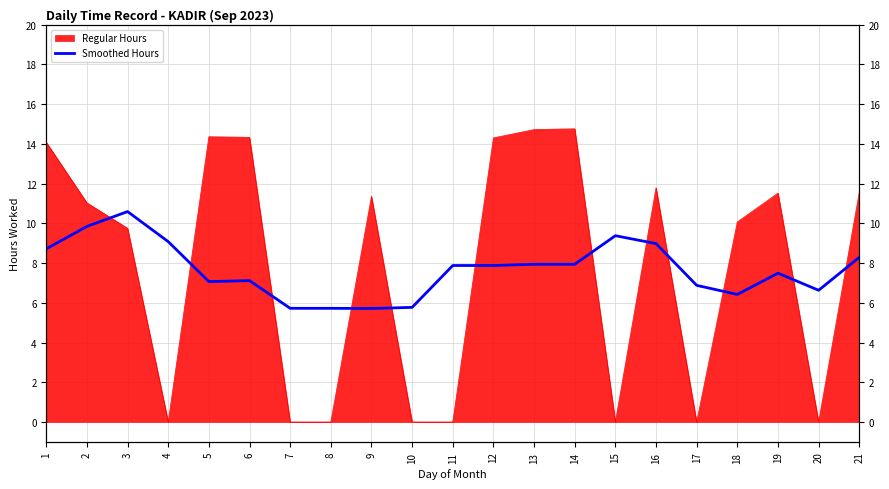

What is the value of the 12th point from the left?

7.9